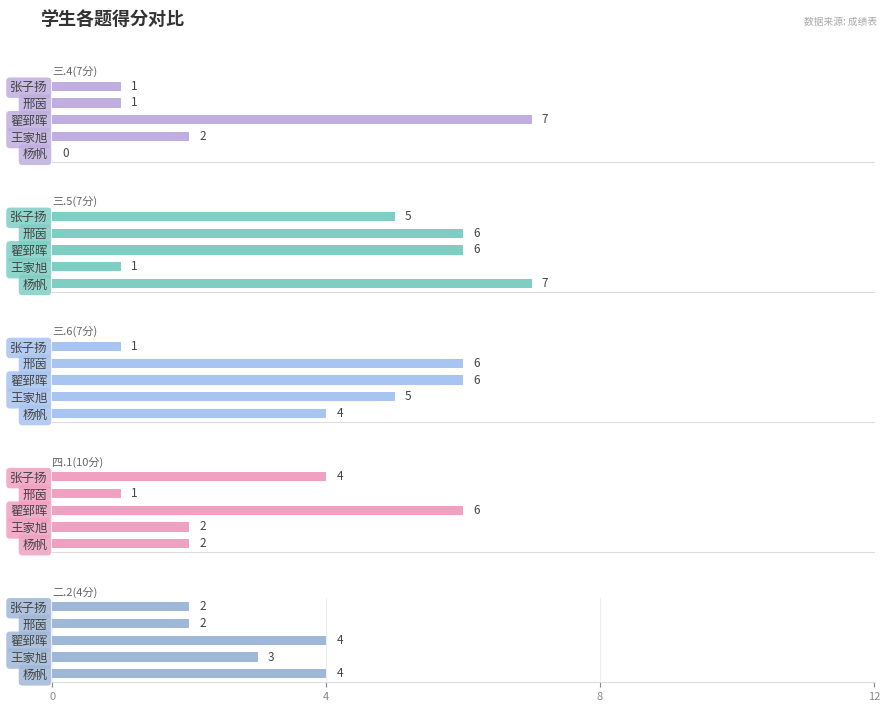

Which series has the largest total across all categories?

三.5(7分)